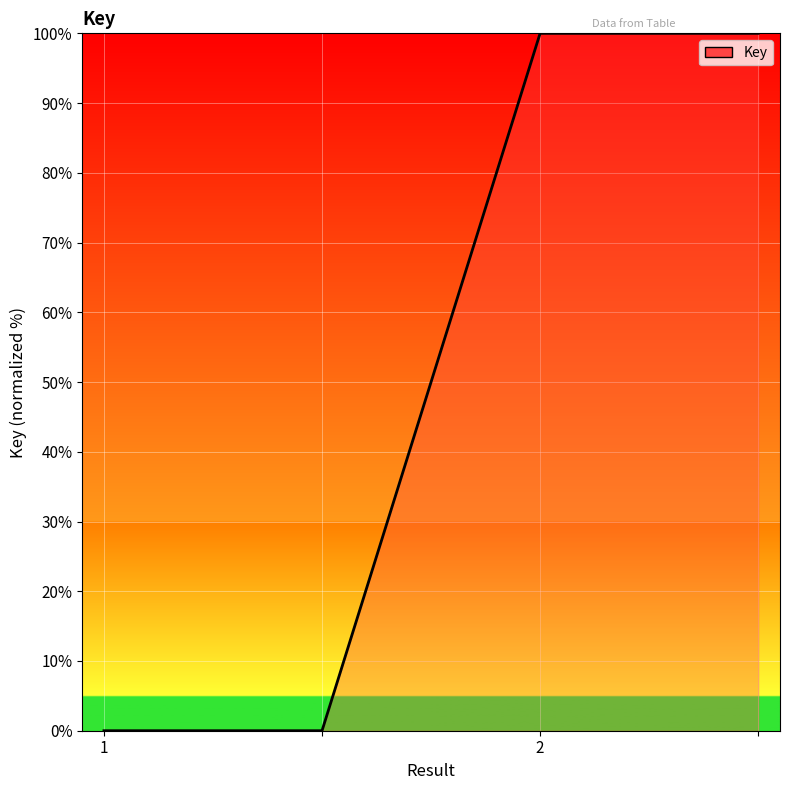

Reading left to right, transcribe all the data shown in this chart.

0	0	100	100